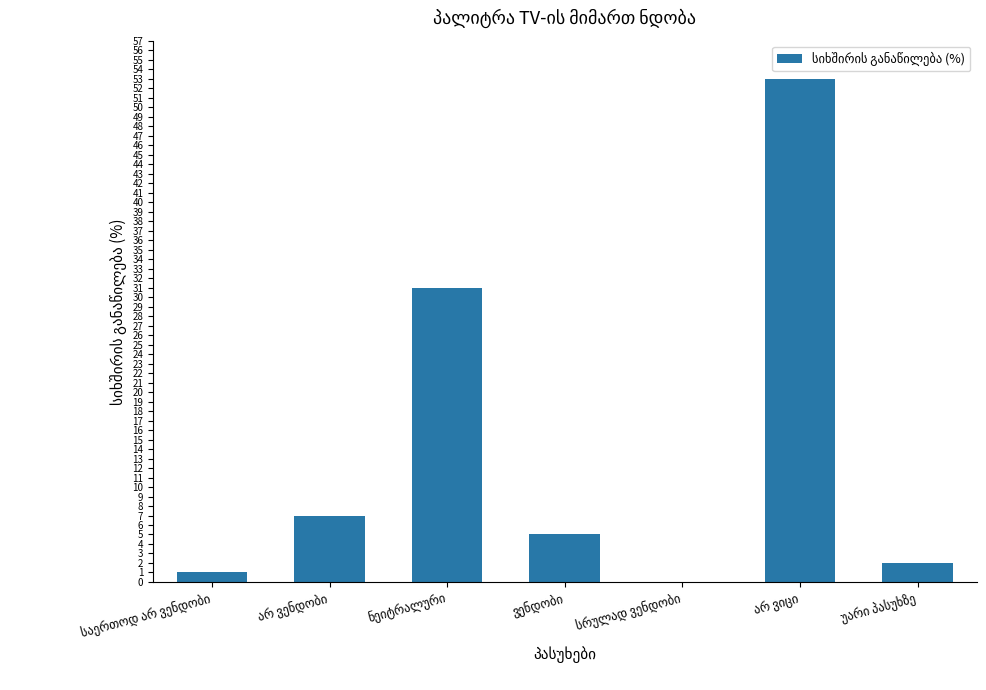

What is the greatest value displayed?

53